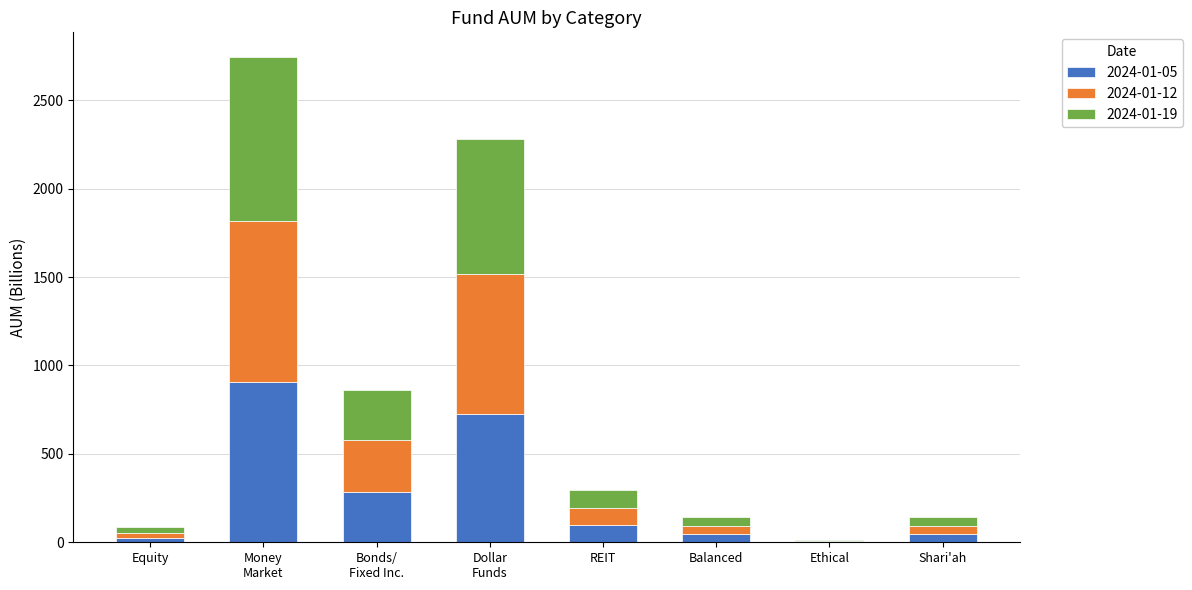

What is the sum of all 2024-01-05 values?

2137.5